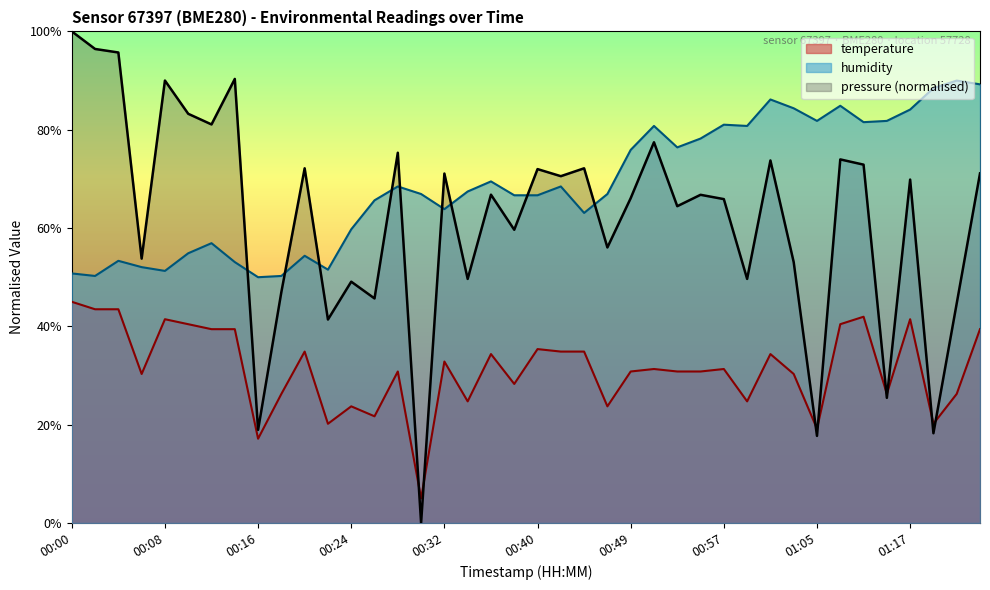

Which has a higher value, 01:29 or 00:26?

01:29